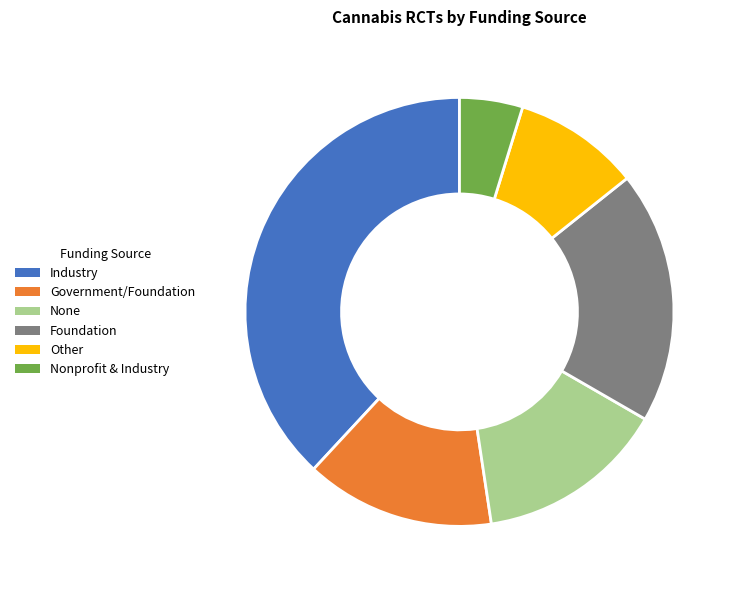

Do Government/Foundation and Nonprofit & Industry together represent more than half of the pie?

No